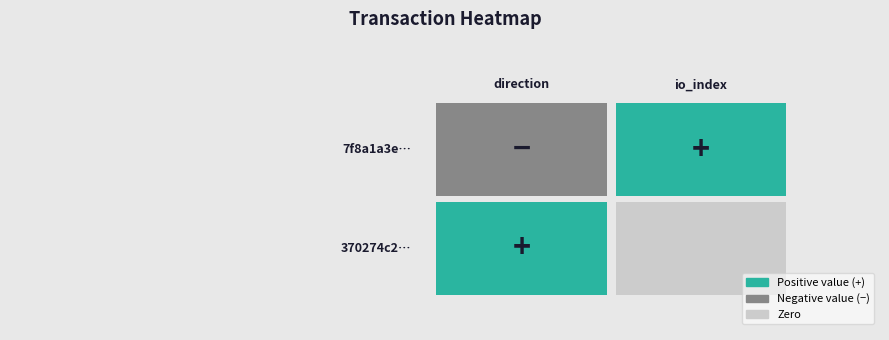

What is the sum of the 370274c2434fb64e65f39b1a08578f830c21682 values at direction and io_index?

1